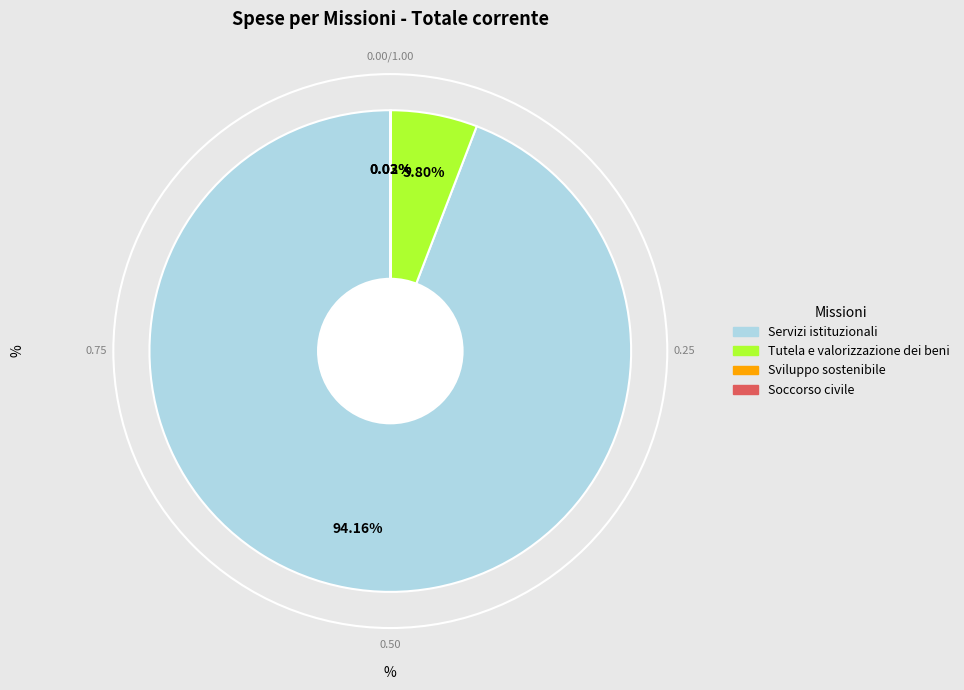

Does any single category account for the majority?

Yes